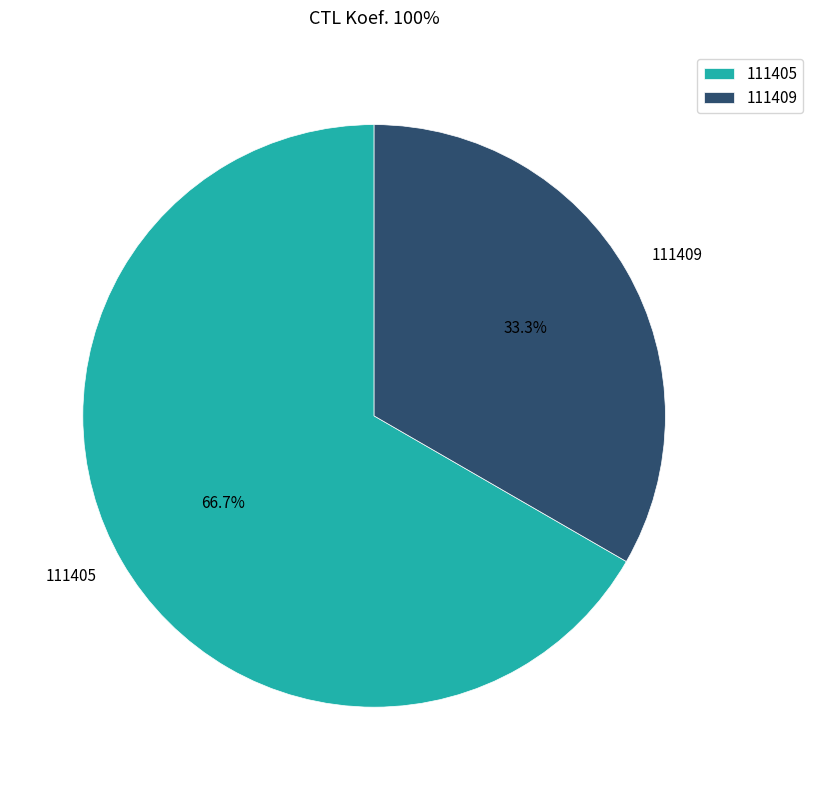

Which slice is the largest?

111405